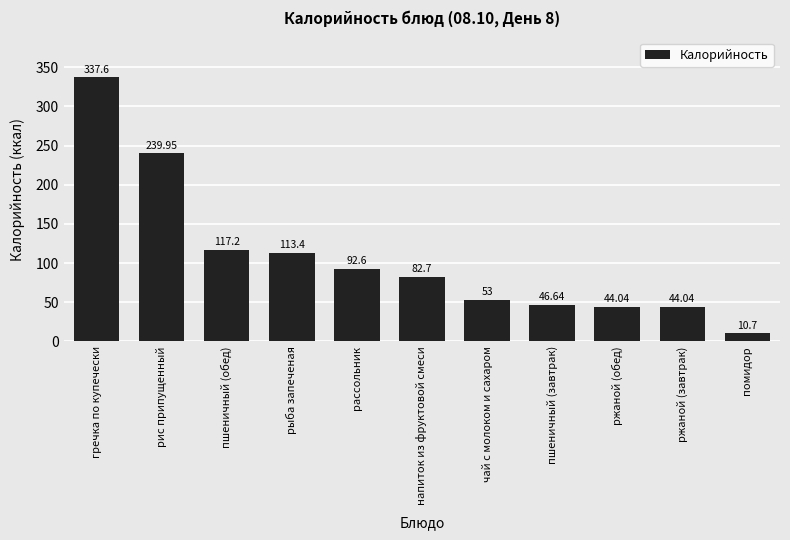

What is the label of the 1st bar from the left?

гречка по купечески